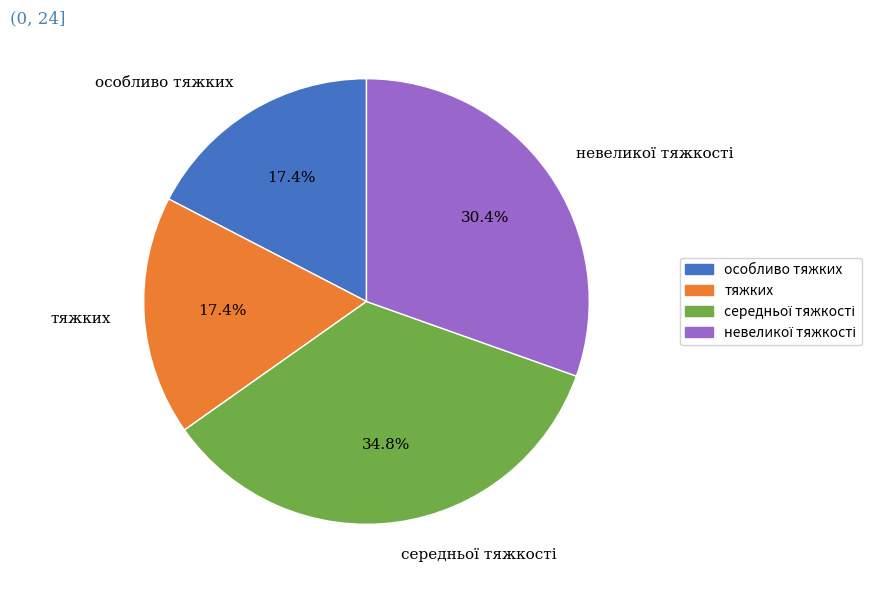

To the nearest percent, what portion does тяжких represent?

17%